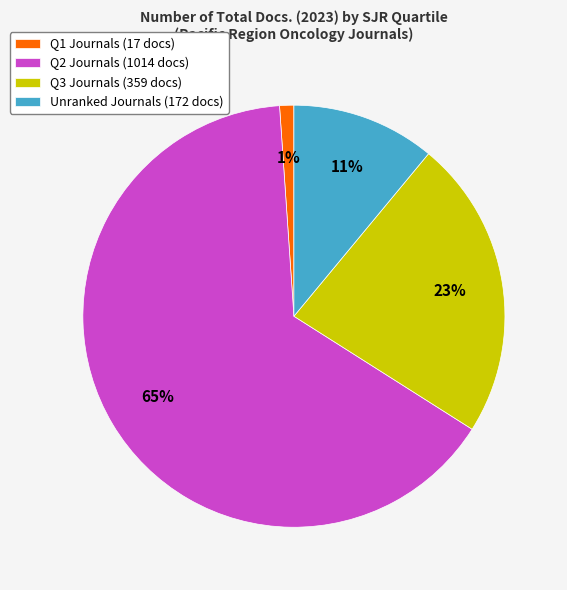

Between Unranked Journals (172 docs) and Q2 Journals (1014 docs), which is larger?

Q2 Journals (1014 docs)